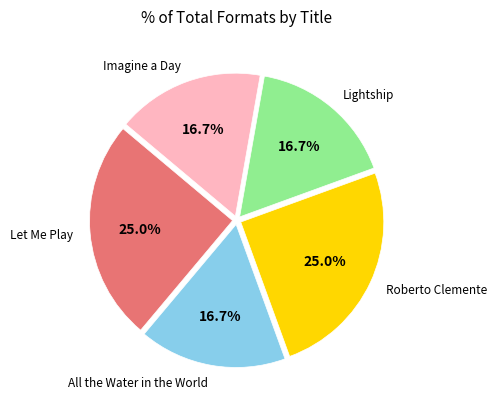

Does any single category account for the majority?

No